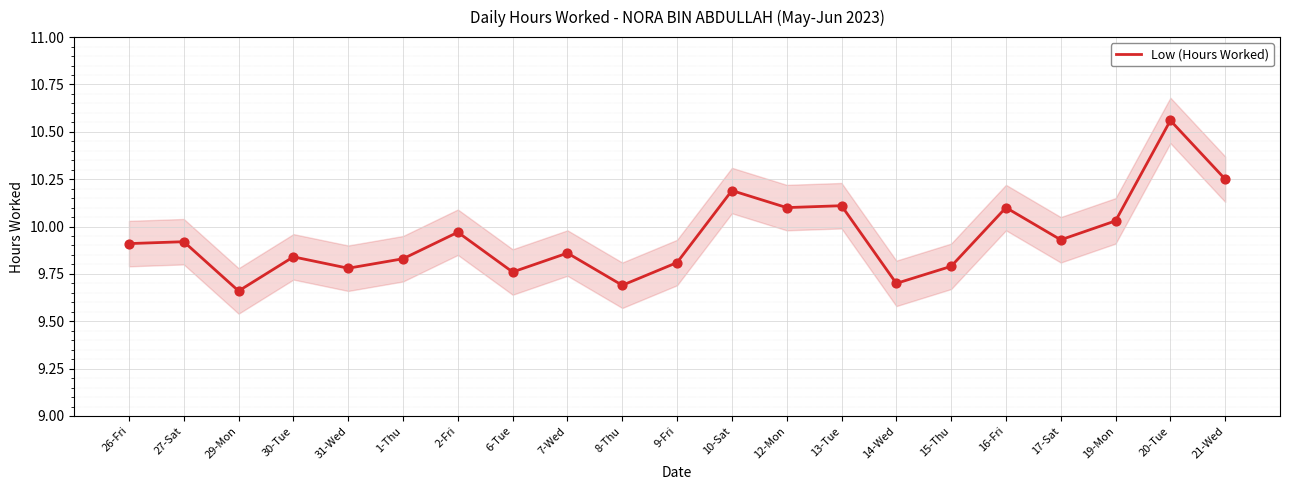

What is the change in value from 15-Thu to 21-Wed?

+0.5